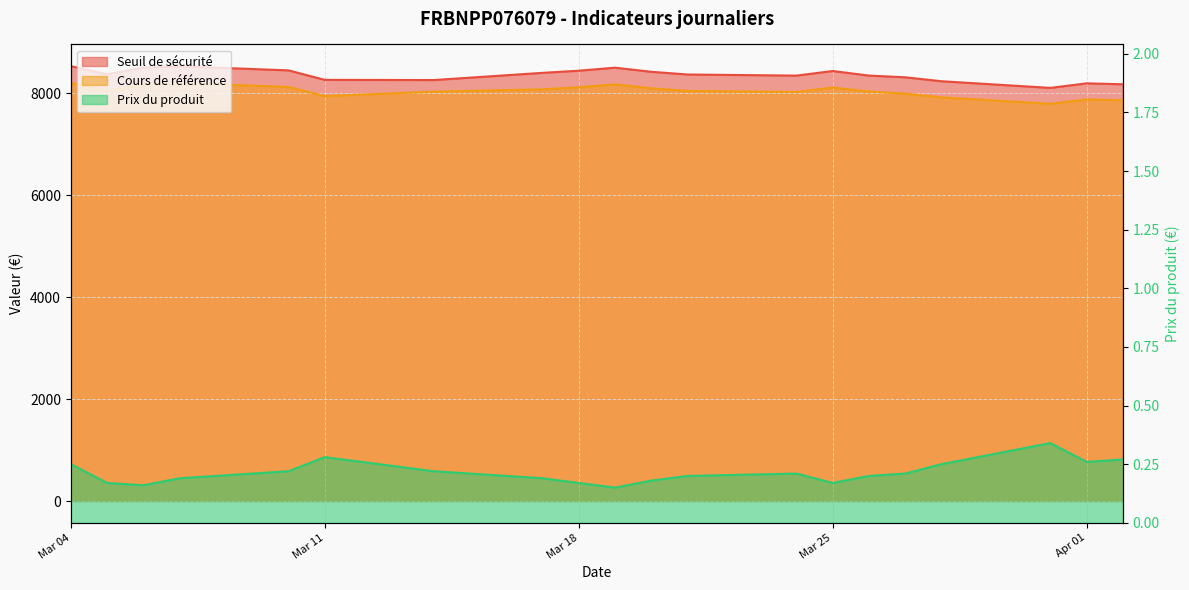

In Seuil de sécurité, how many points are higher than both neighbors (excluding endpoints)?

4